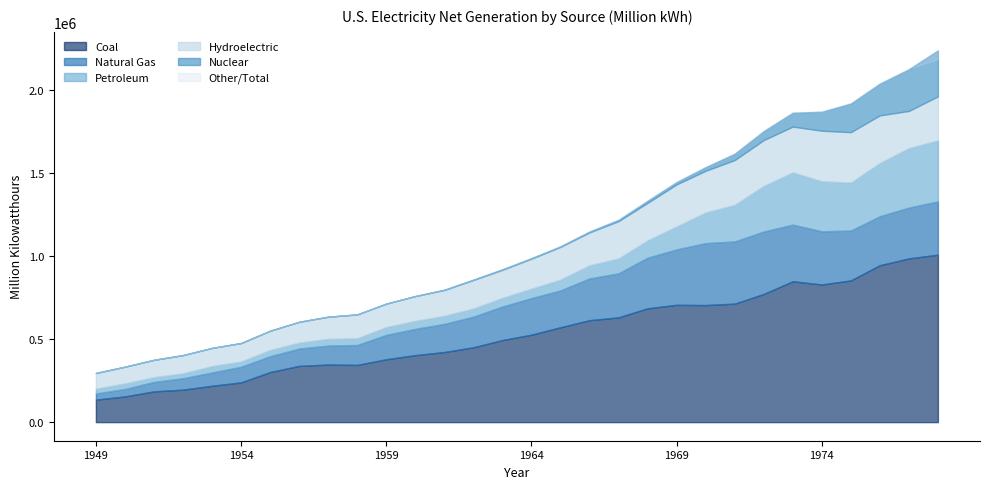

What is the maximum value shown in the chart?

2185100